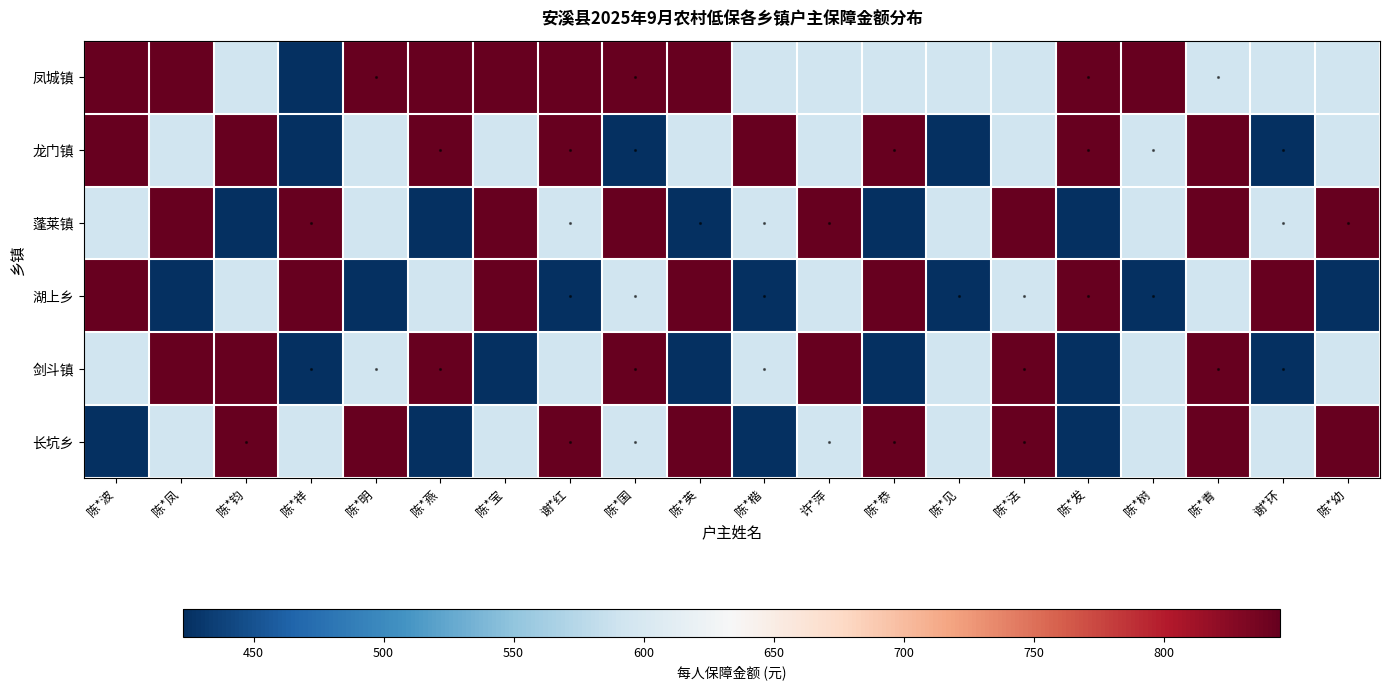

What is the greatest value displayed?

845